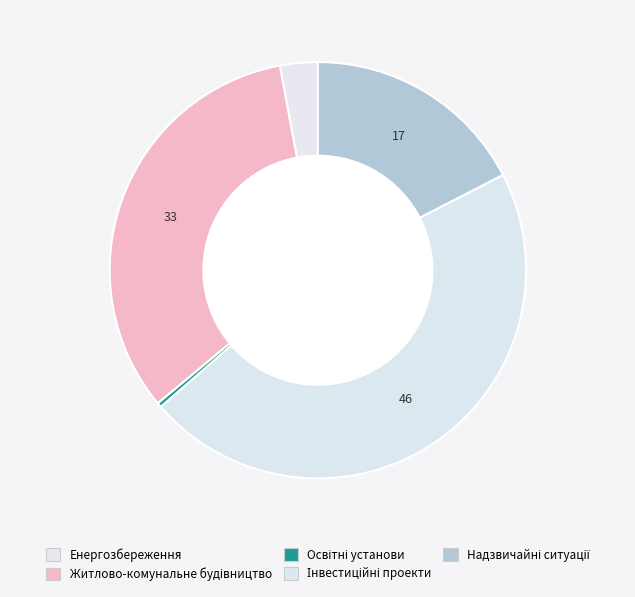

Count the number of slices in the pie.

5